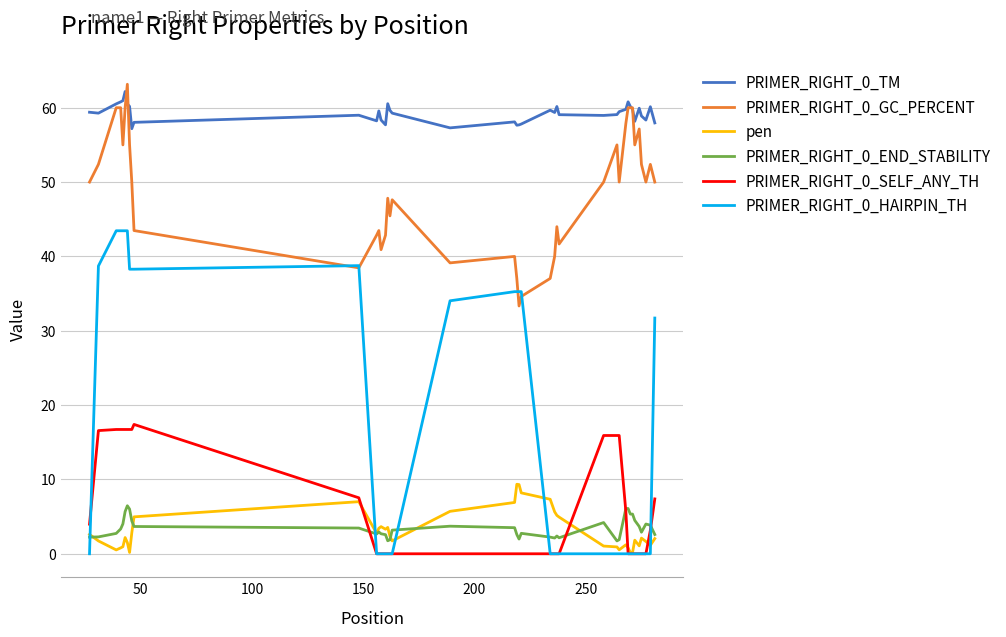

How many lines are shown in the chart?

6